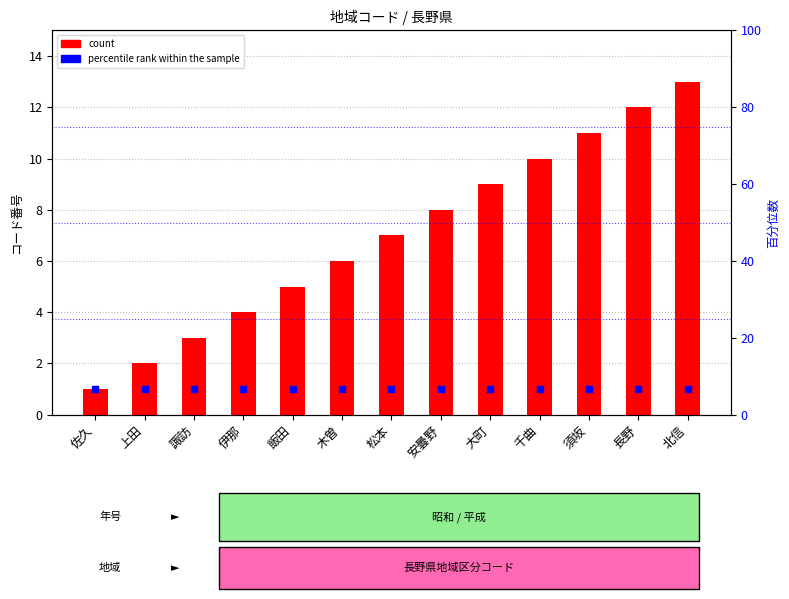

Is the value of percentile rank within the sample at 長野 greater than the value of count at 伊那?

No